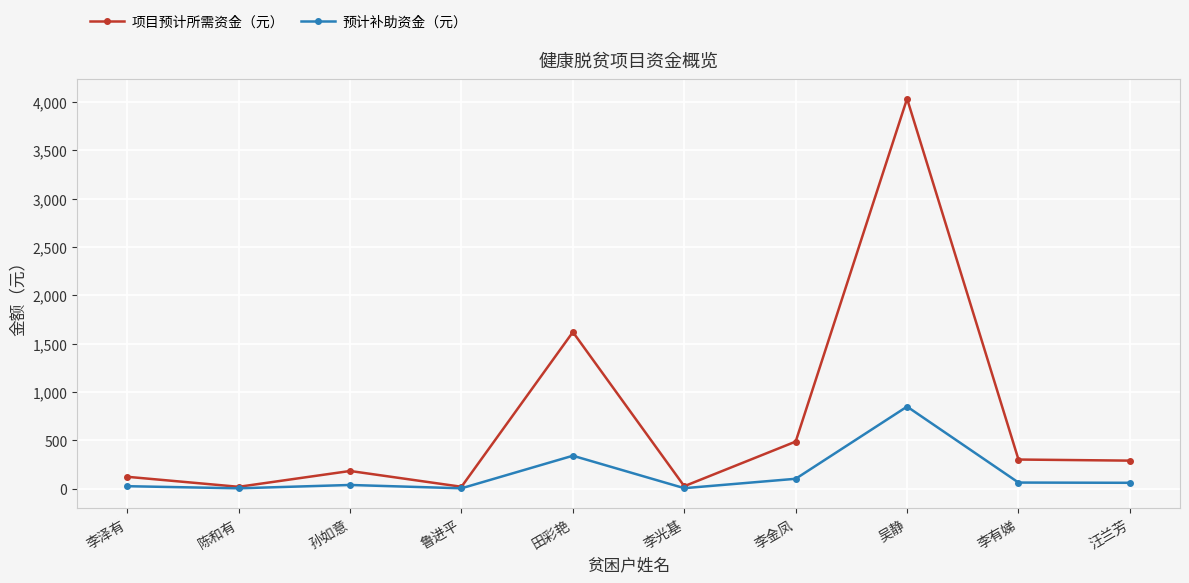

Rank the series by their maximum value, from highest to lowest.

项目预计所需资金（元）, 预计补助资金（元）